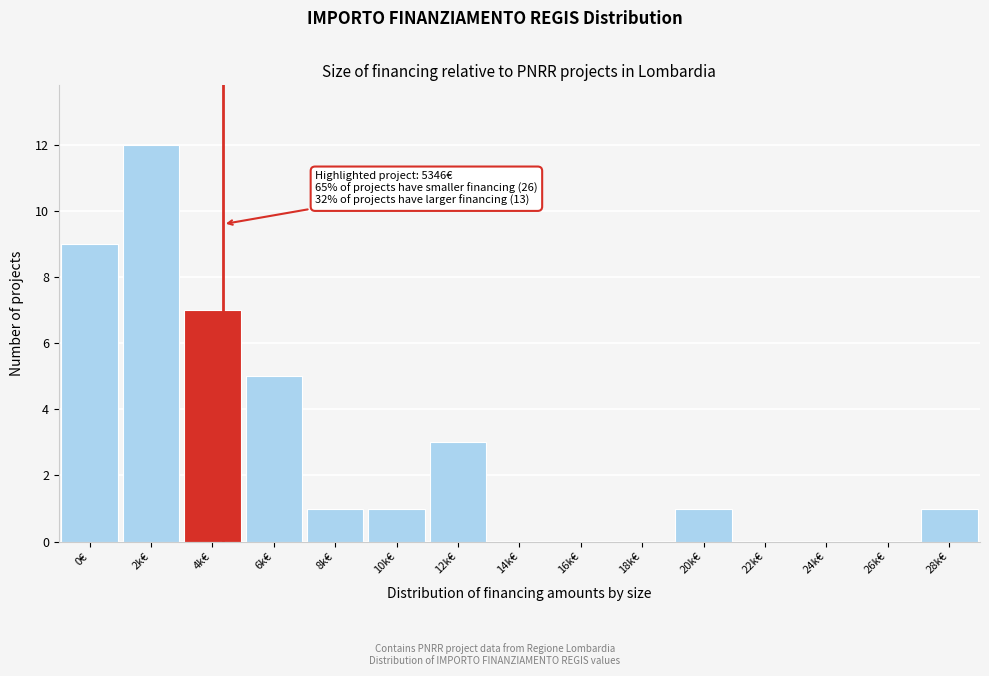

Reading left to right, transcribe all the data shown in this chart.

0€=9	2k€=12	4k€=7	6k€=5	8k€=1	10k€=1	12k€=3	14k€=0	16k€=0	18k€=0	20k€=1	22k€=0	24k€=0	26k€=0	28k€=1